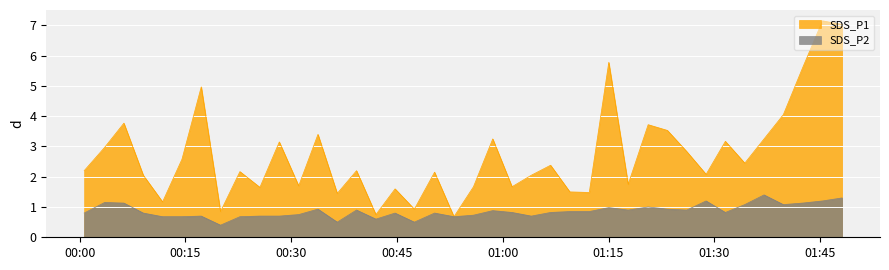

How many interior local valleys does the SDS_P2 series have?

10